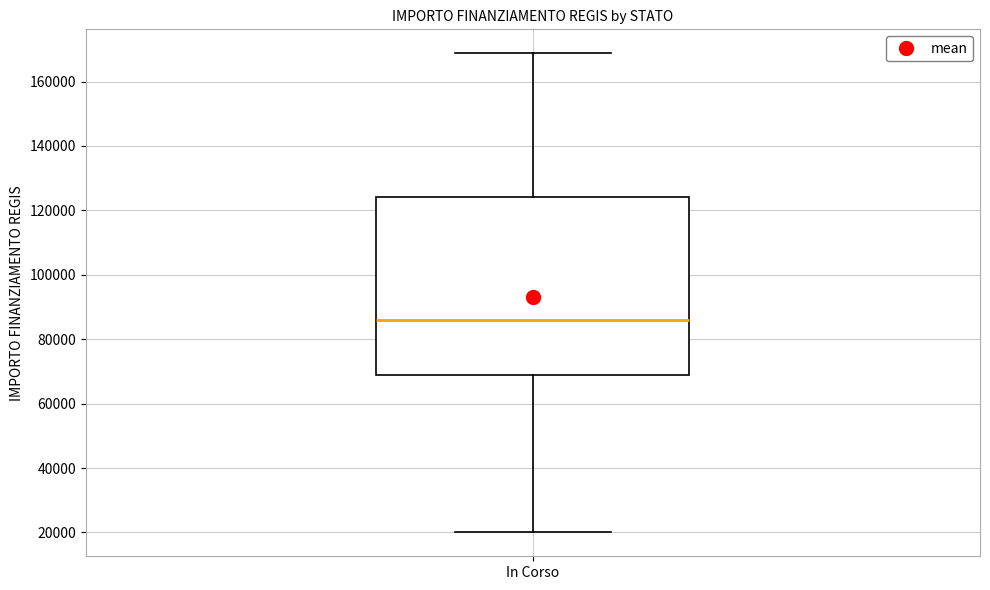

Read this box plot against the y-axis: the position of the median line, the range covered by the box, and the ends of both whiskers. The values are not printed on the chart, so give them approximately, as read against the axis.

median 86000, box 68000 to 124000, whiskers 20000 to 168000